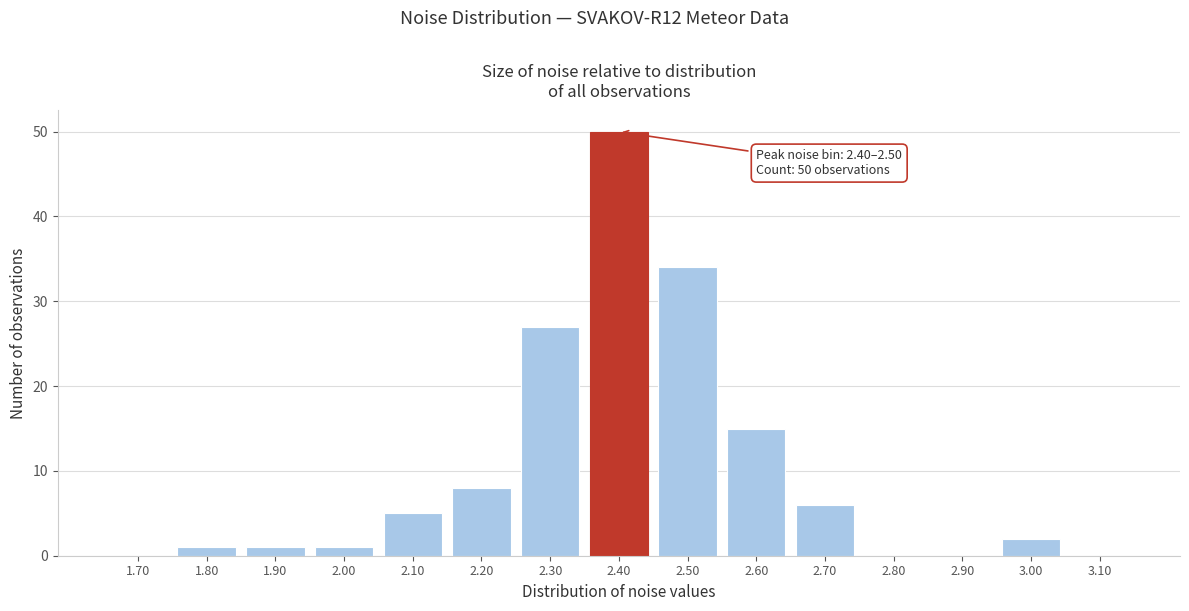

Reading left to right, what are all the values shown in this chart?

1.70=0	1.80=1	1.90=1	2.00=1	2.10=5	2.20=8	2.30=27	2.40=50	2.50=34	2.60=15	2.70=6	2.80=0	2.90=0	3.00=2	3.10=0